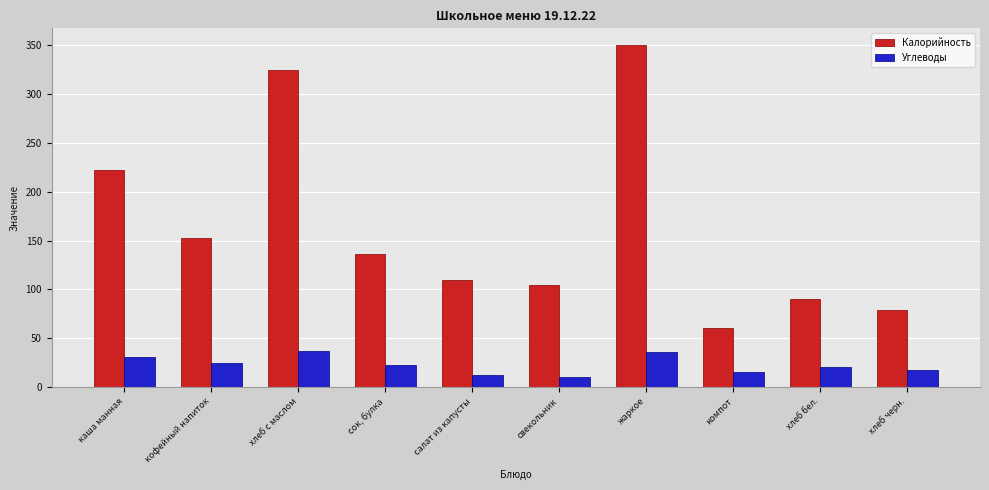

At which label does Калорийность reach its minimum?

компот